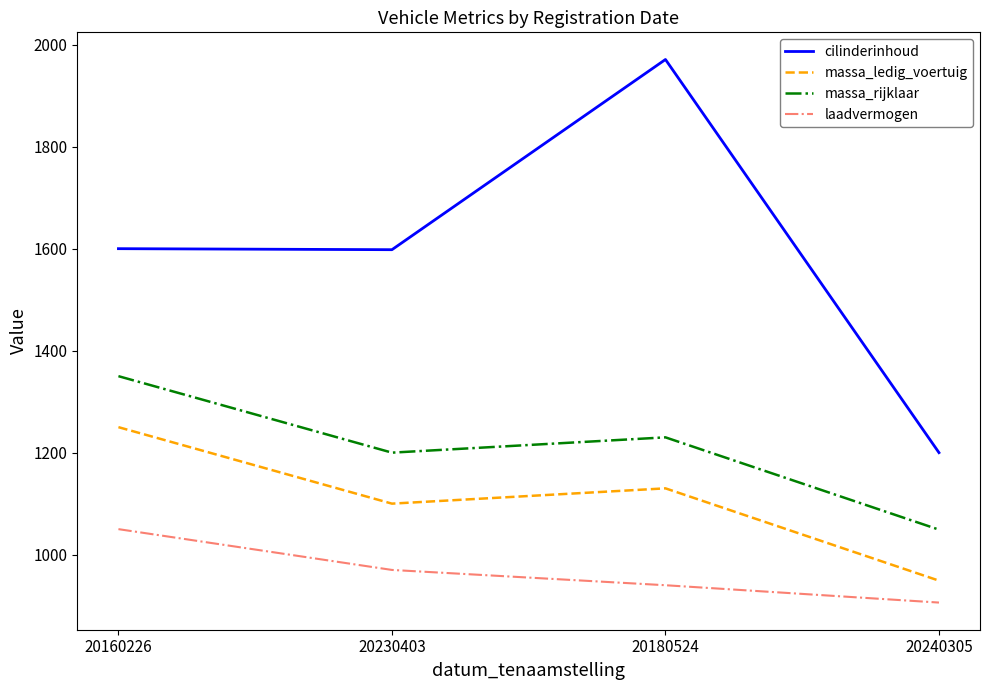

In massa_rijklaar, how many points are lower than both neighbors (excluding endpoints)?

1